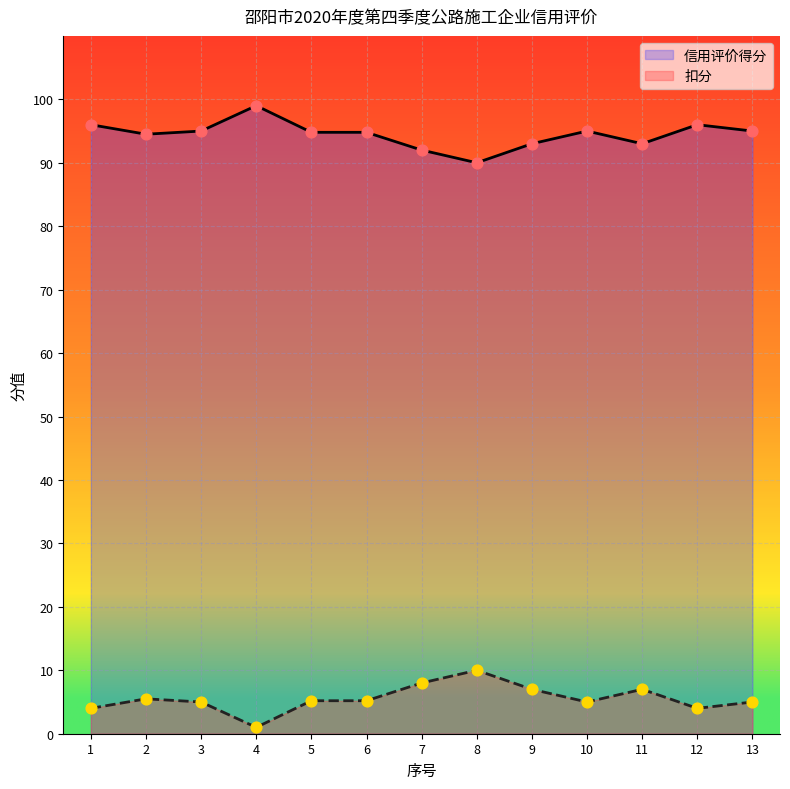

Which series contains the lowest Y value?

信用评价得分